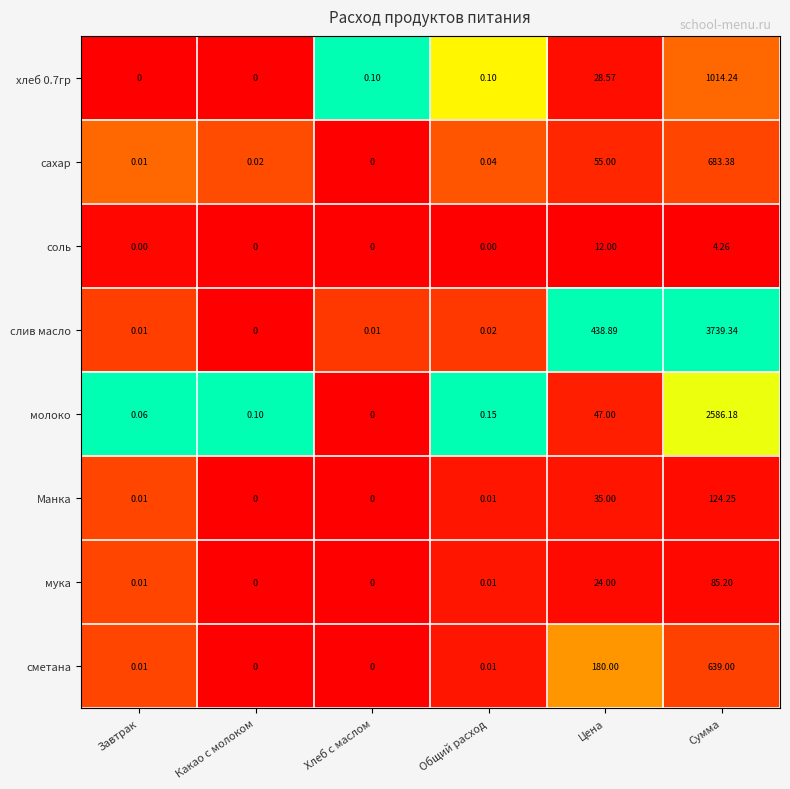

At which label is сметана closest to 319?

Цена